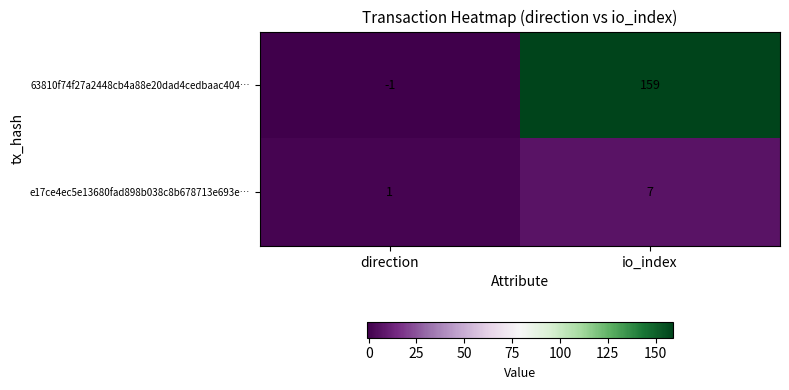

How many data points does each series have?

2